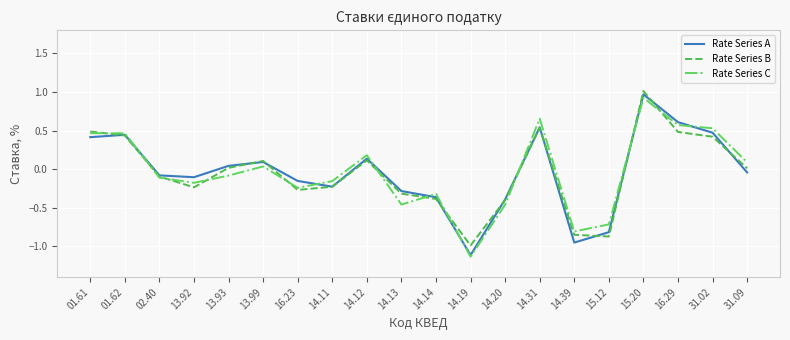

At which category is the sum across all series the highest?

15.20